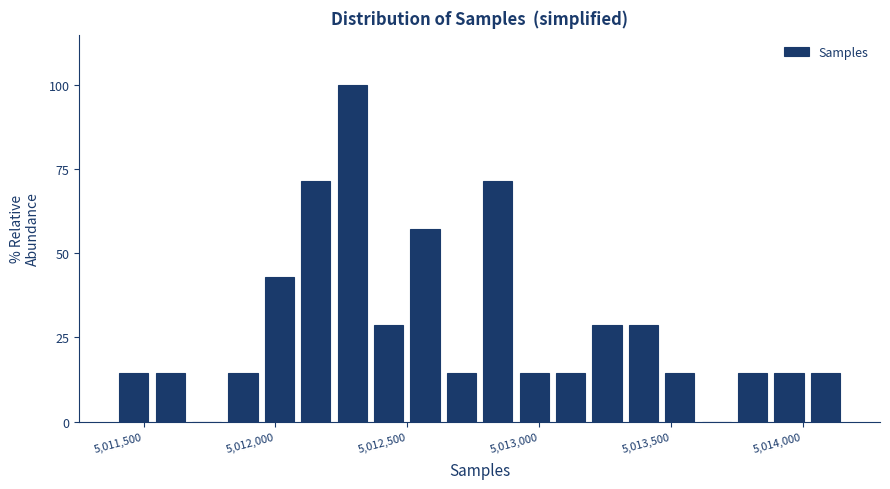

Read against the x-axis, roughly where is the centre of the tallest bar?

5012300